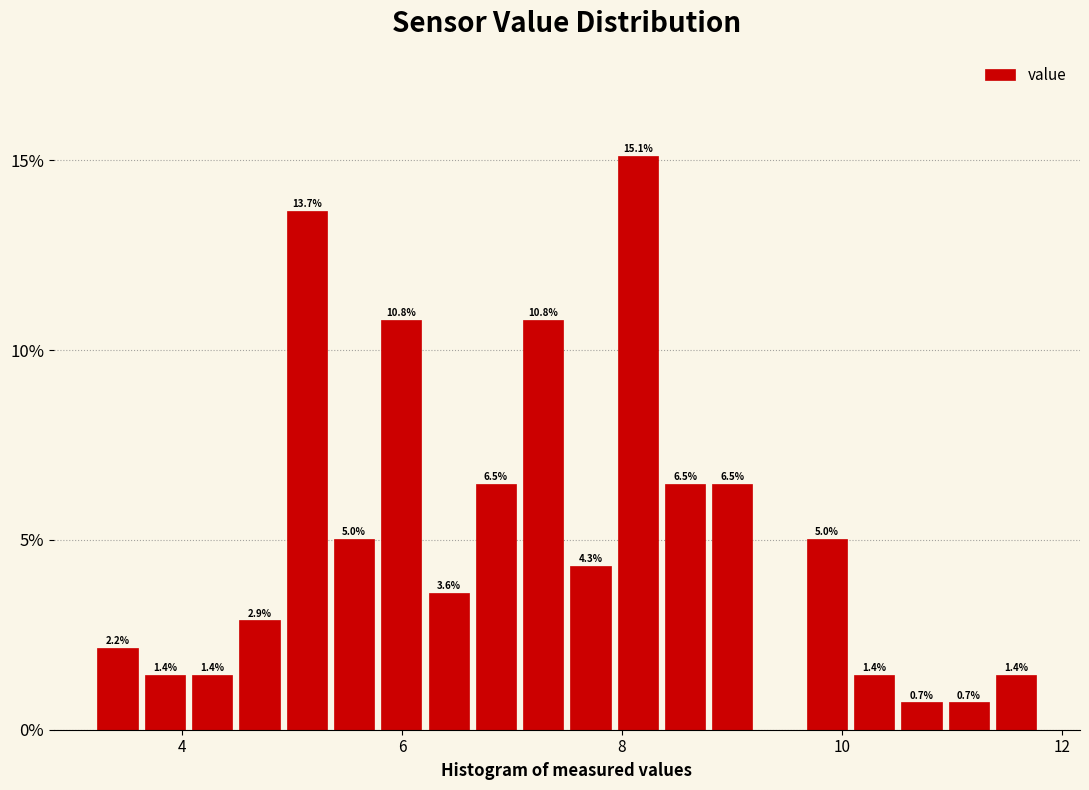

Read against the x-axis, roughly where is the centre of the tallest bar?

8.2